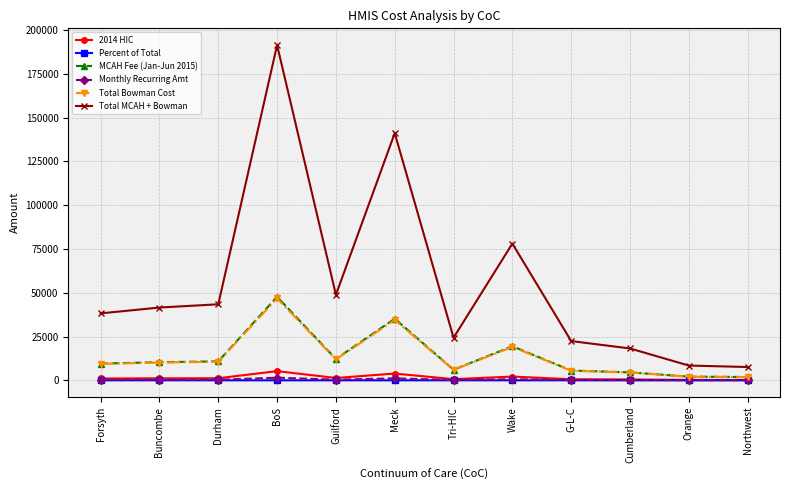

Does the chart have visible grid lines?

Yes